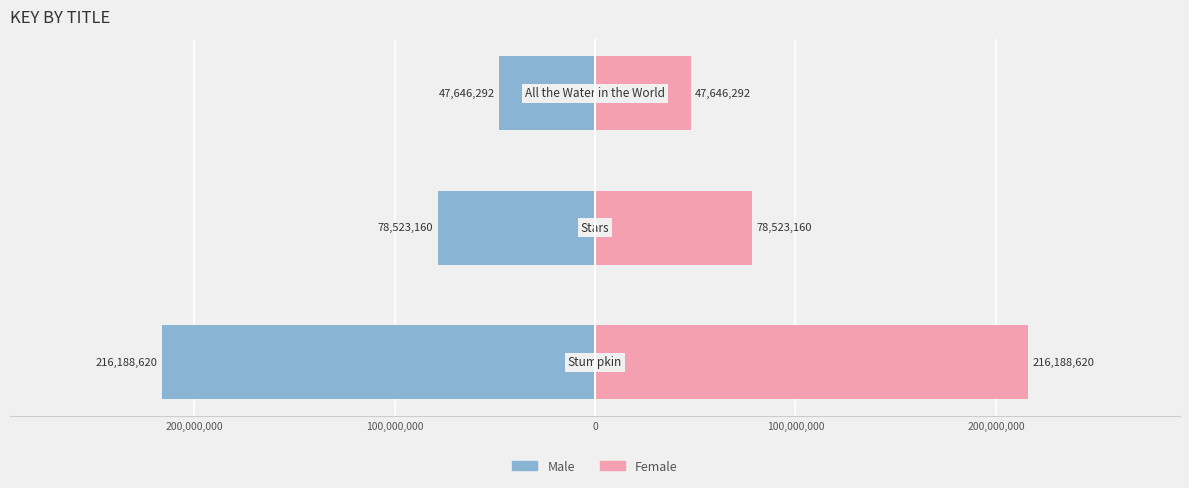

What are all the series names shown in the legend?

Male, Female